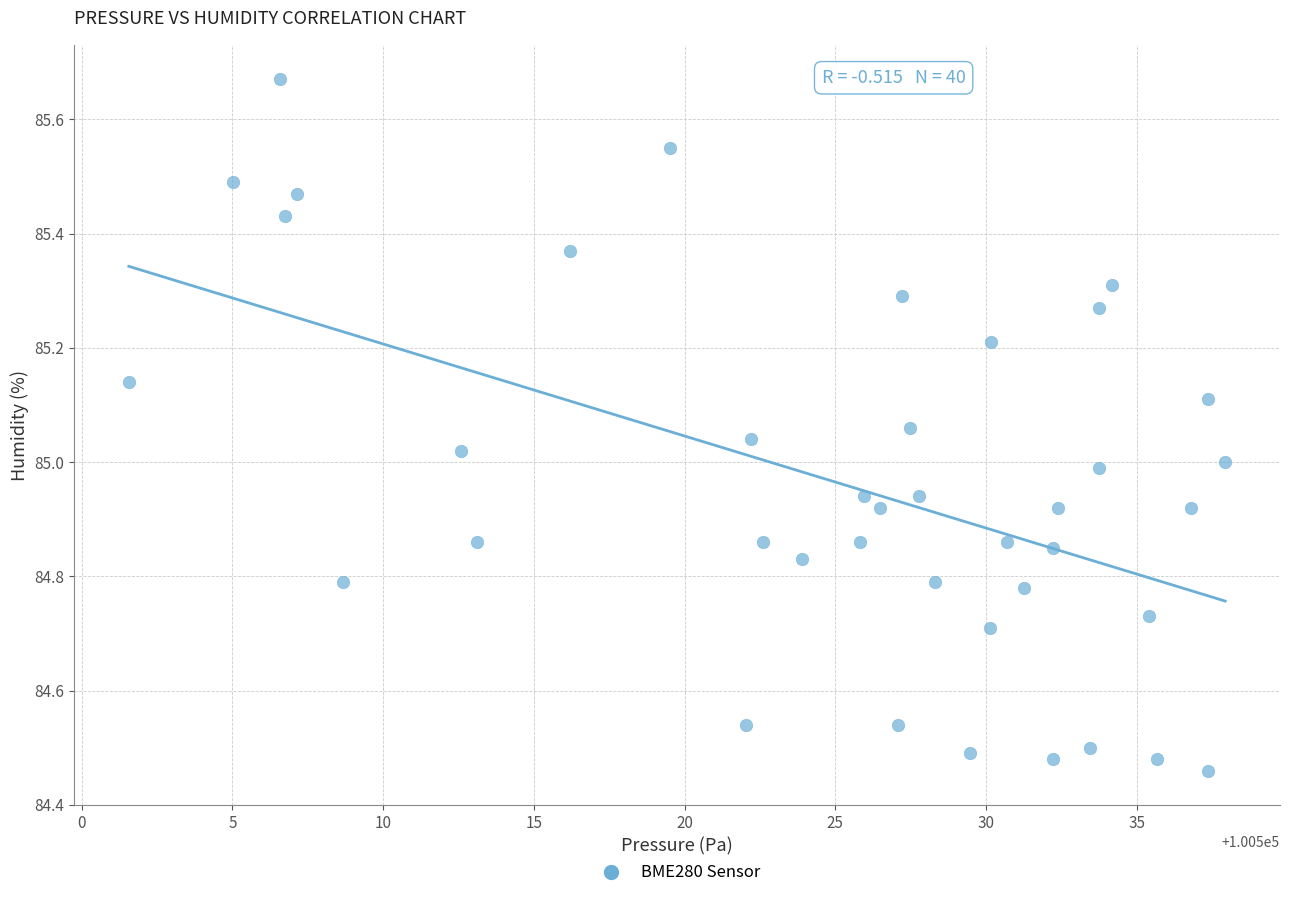

What is the range of Y values (max minus min)?

1.2